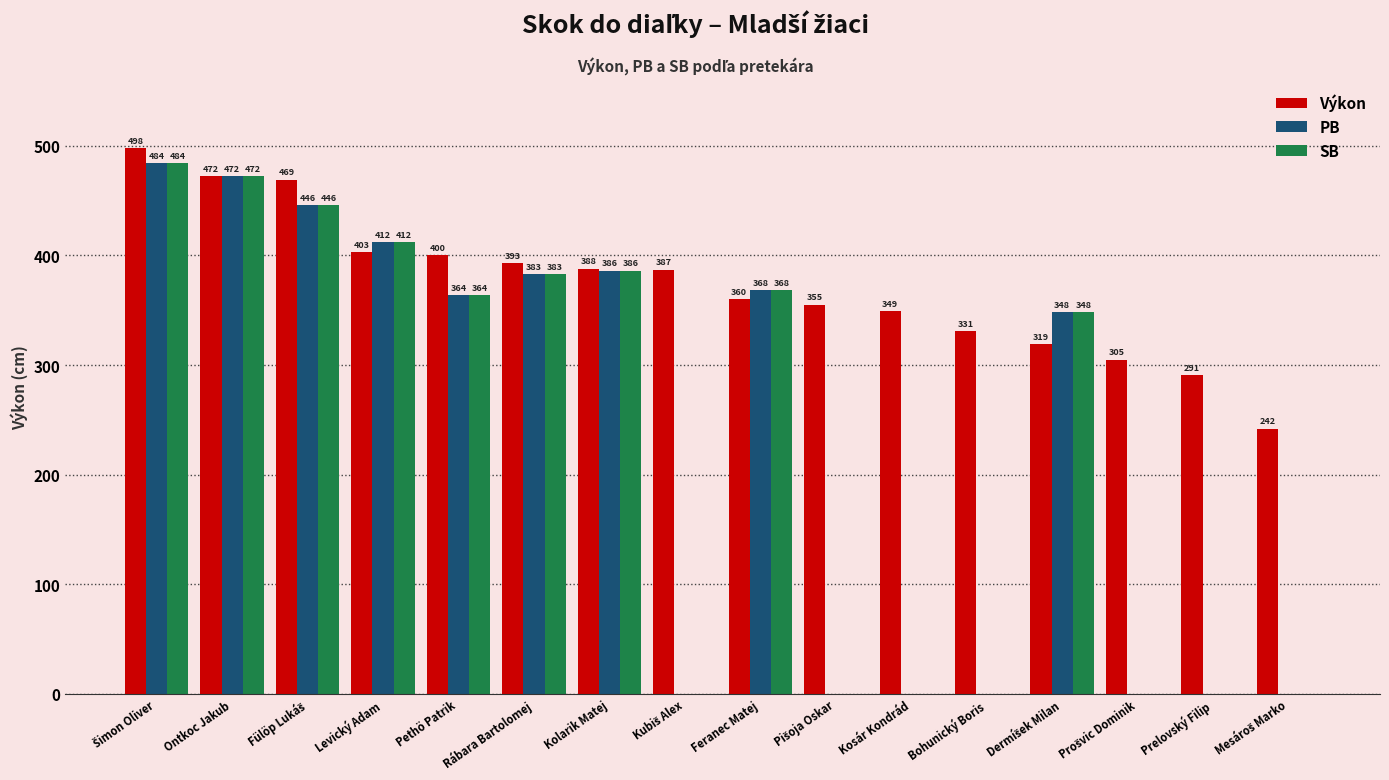

True or false: SB has a value of 368 at Feranec Matej.

True